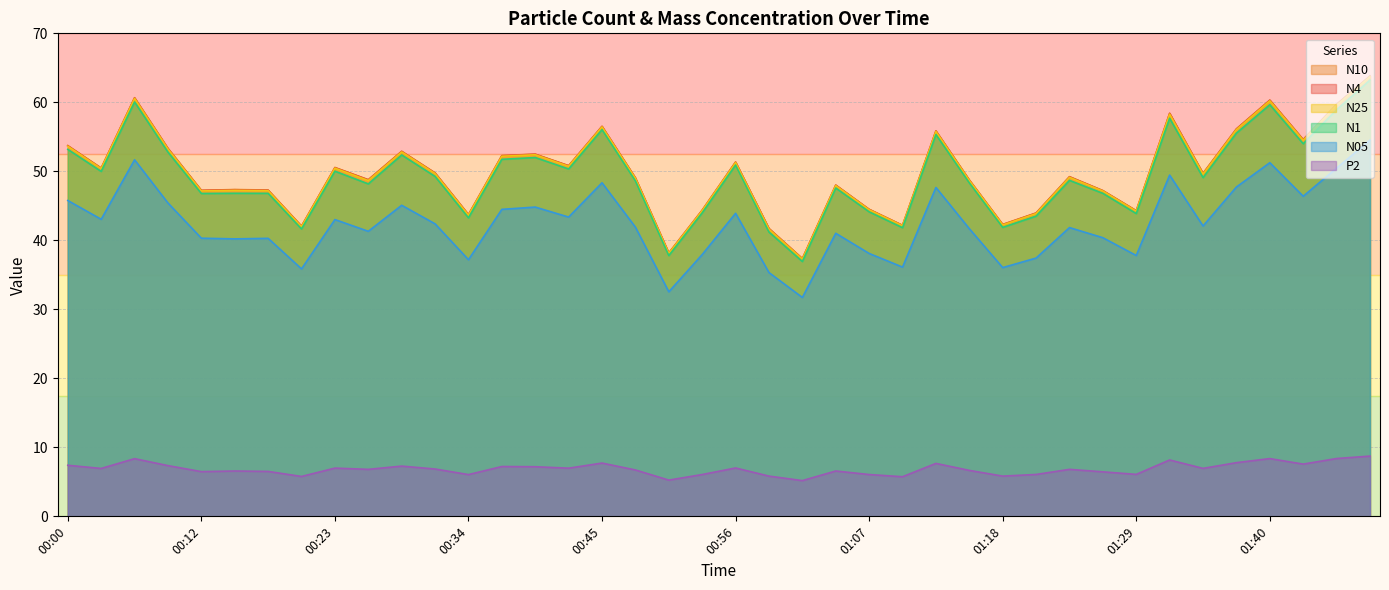

At which label is N25 closest to 50?

00:31